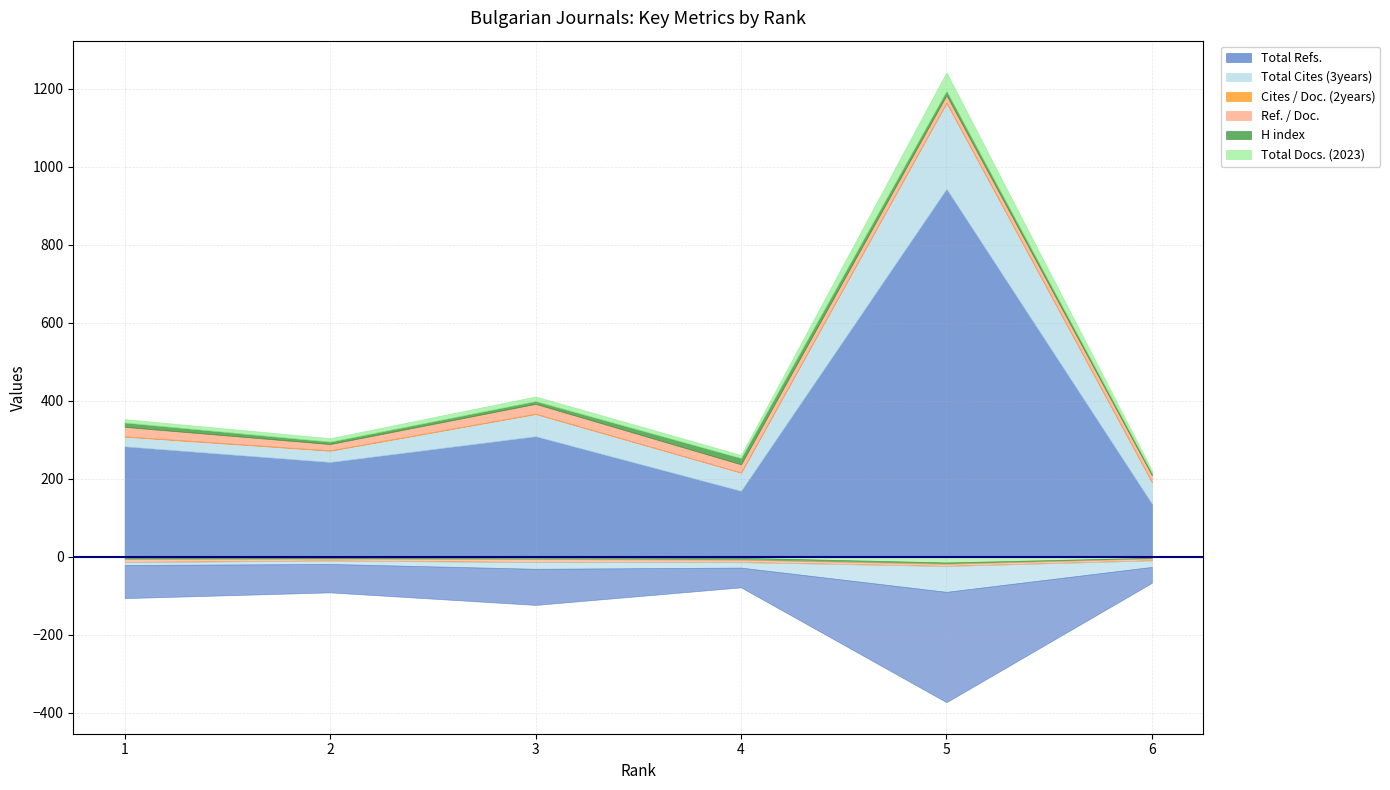

True or false: Total Docs. (2023) and Cites / Doc. (2years) cross at least once.

False